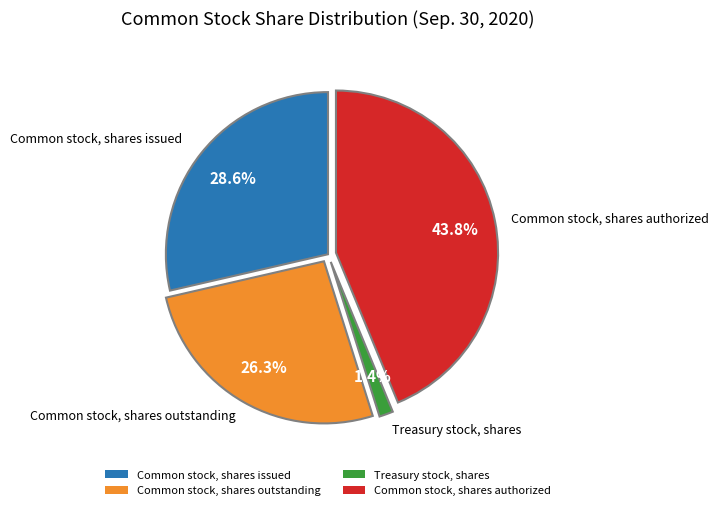

To the nearest percent, what is the difference between the Common stock, shares authorized and Treasury stock, shares slice percentages?

42%